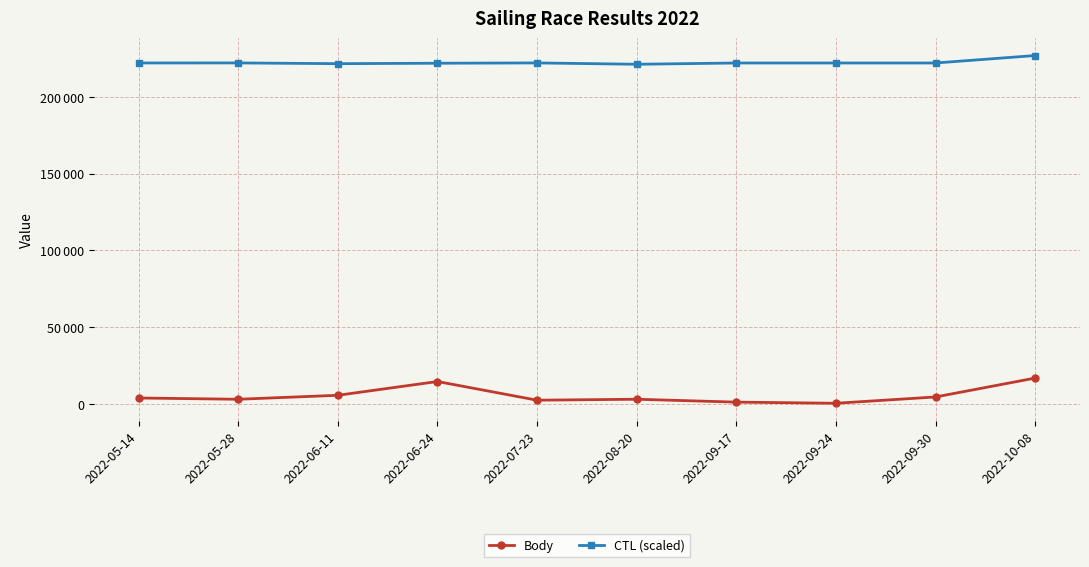

Is this an area chart (filled region under the line)?

No